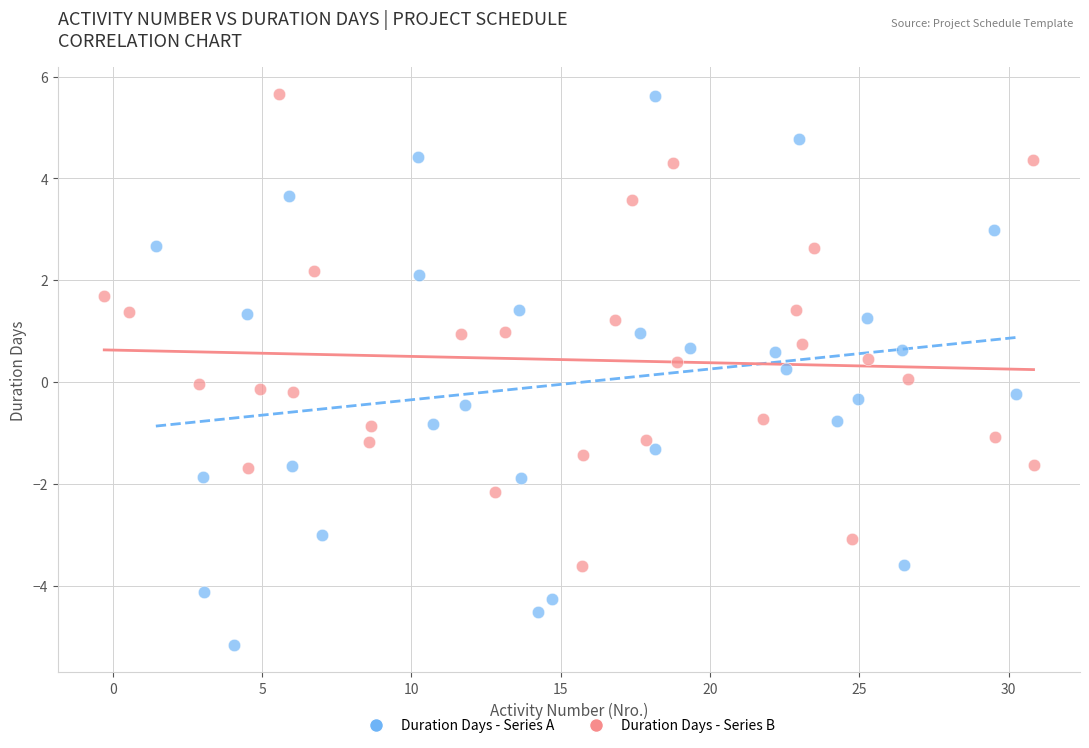

Which series has the largest Y range (max minus min)?

Duration Days - Series A